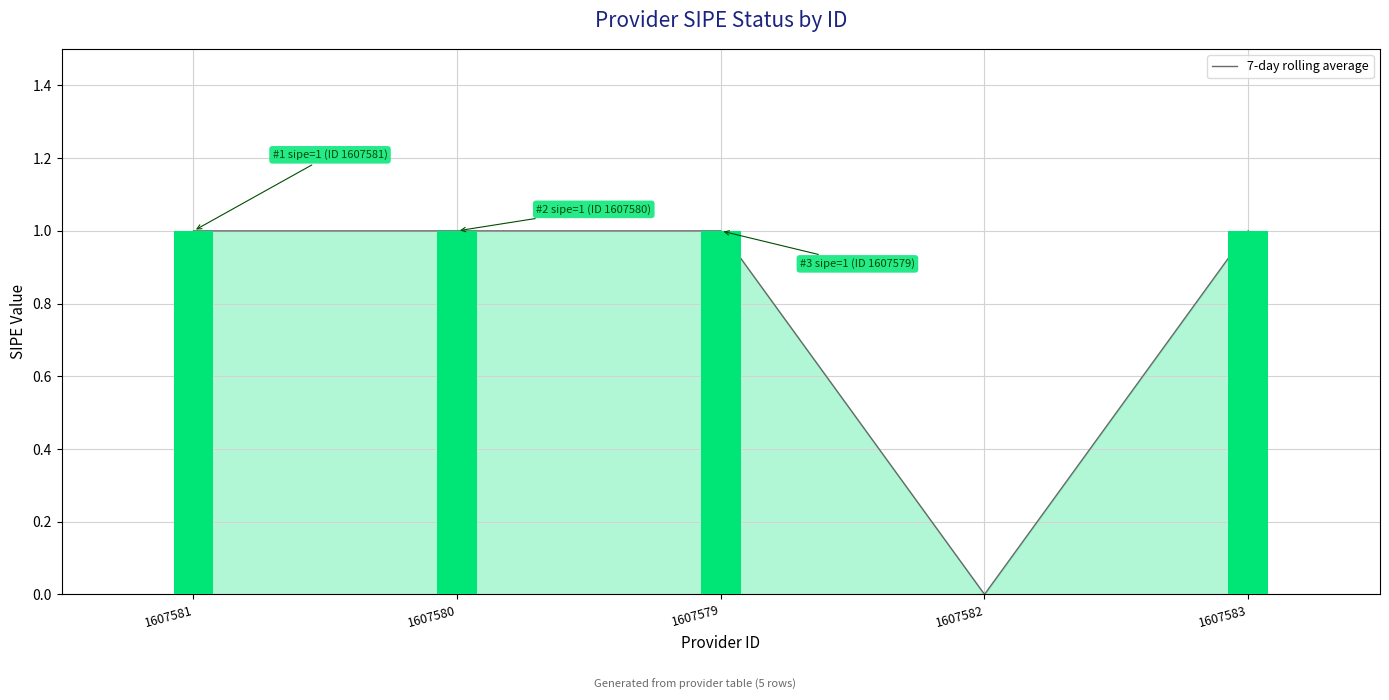

What is the greatest value displayed?

1